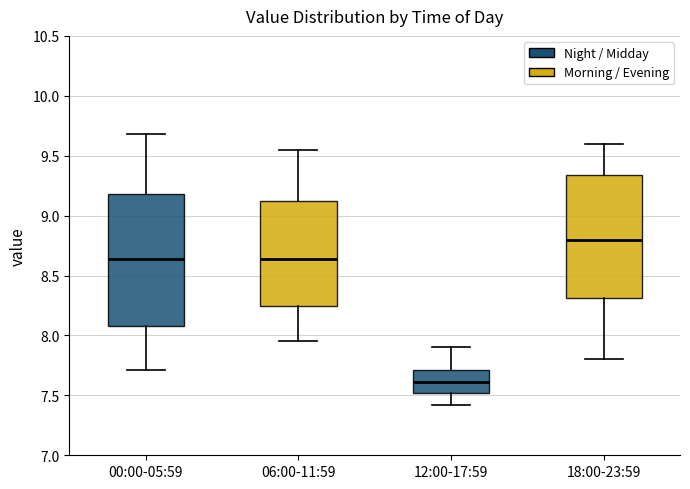

Comparing the boxes themselves (not the whiskers), which one is the tallest?

00:00-05:59